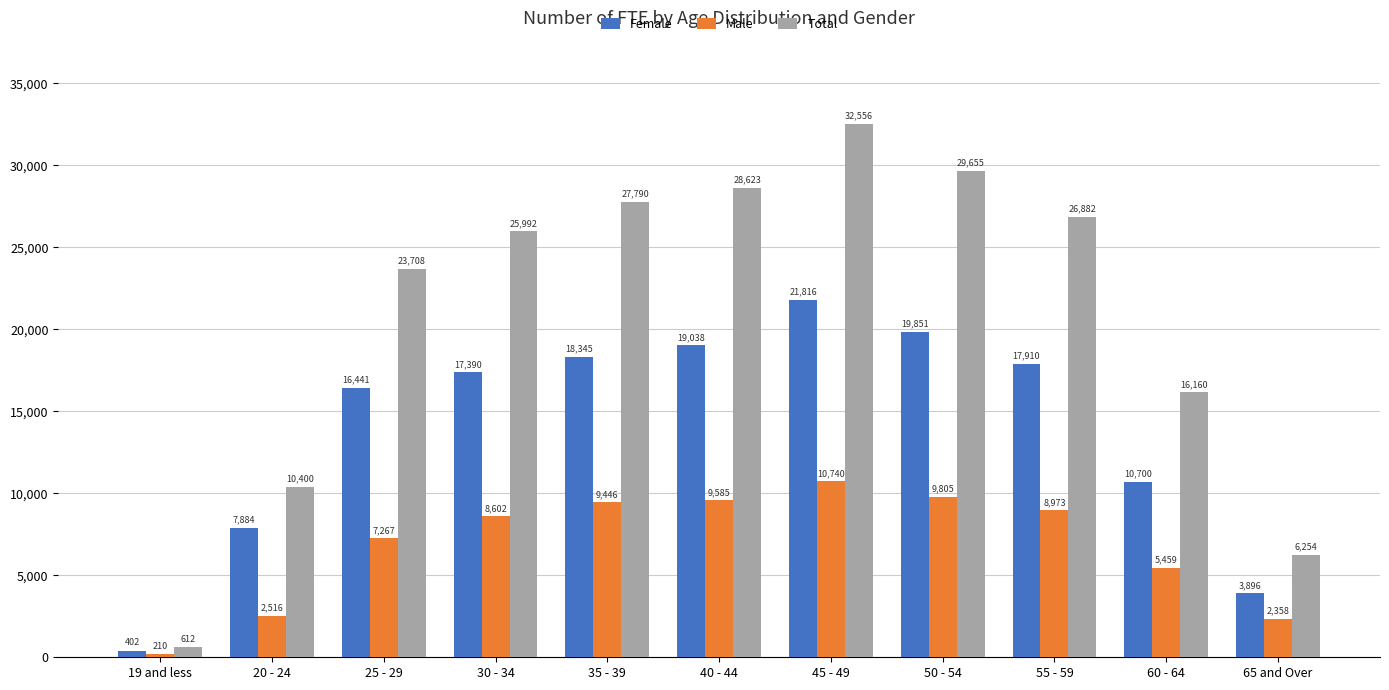

Count the number of categories in the chart.

11